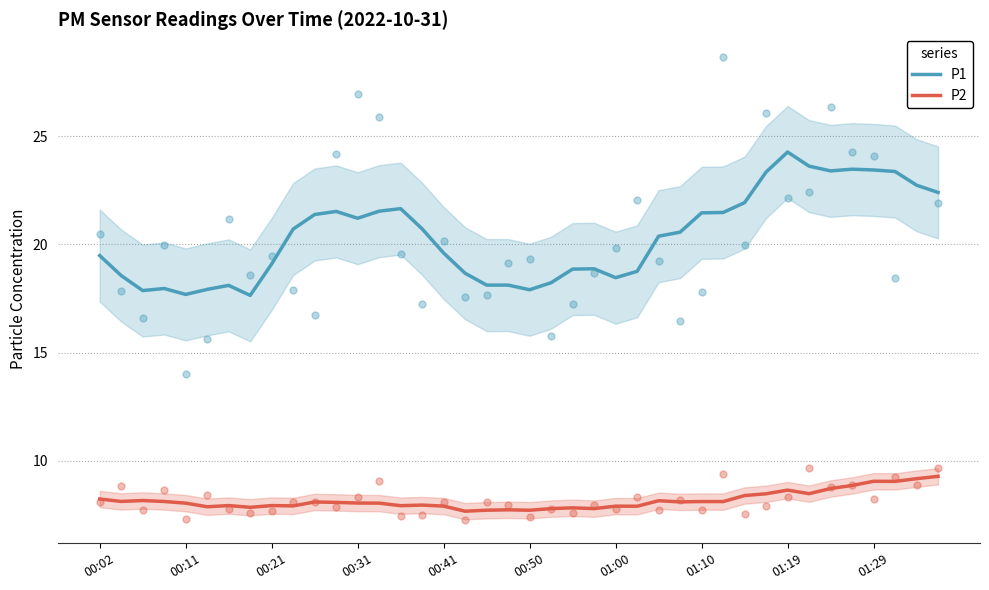

Which series has the largest total across all categories?

P1